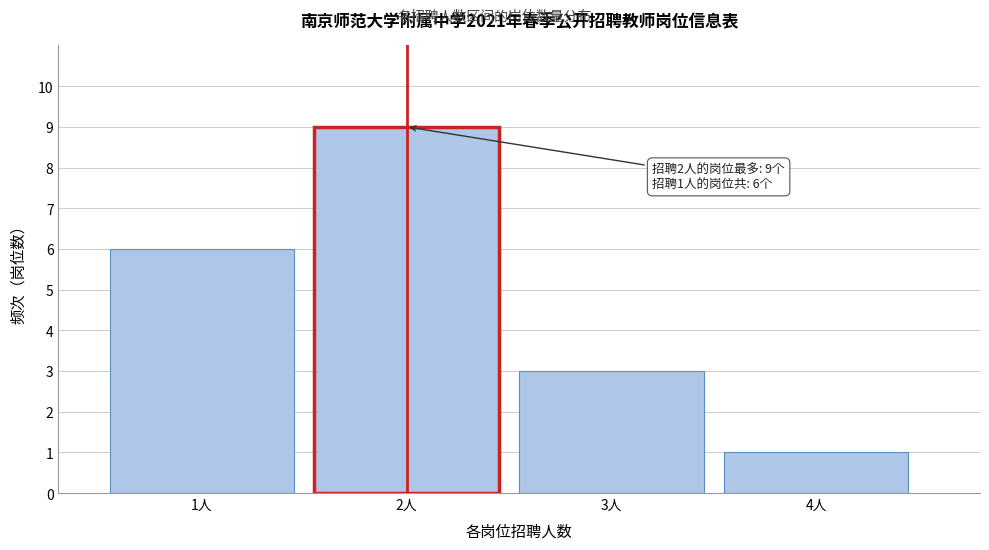

Which range on the x-axis has the tallest bar?

1.5 to 2.5